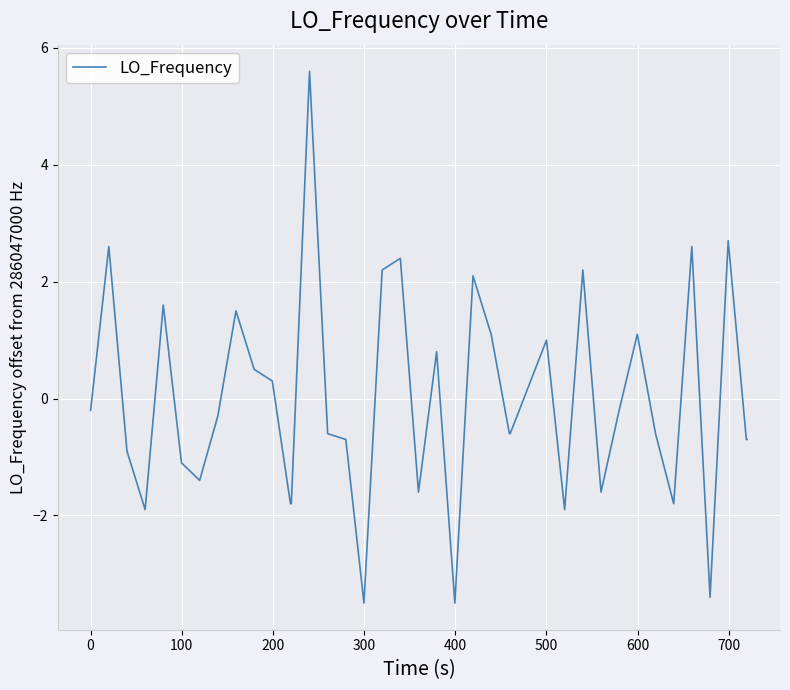

What is the minimum value shown in the chart?

-3.5